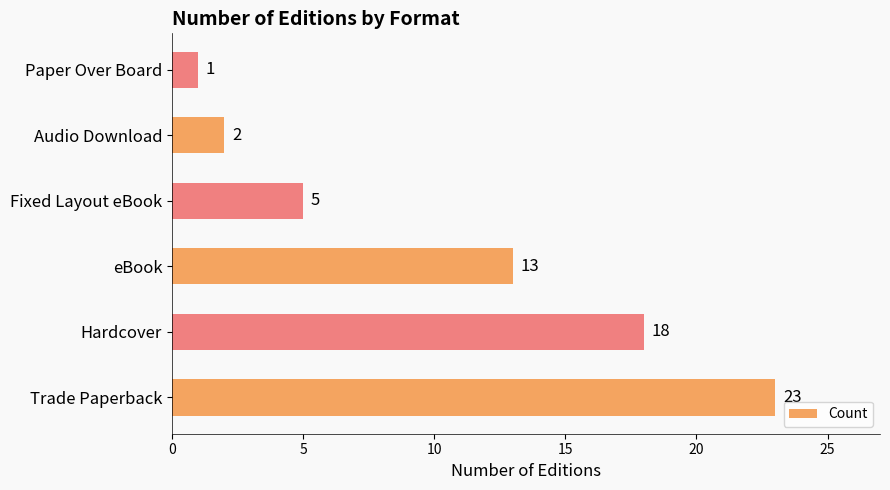

The value at Audio Download is 3. True or false?

False